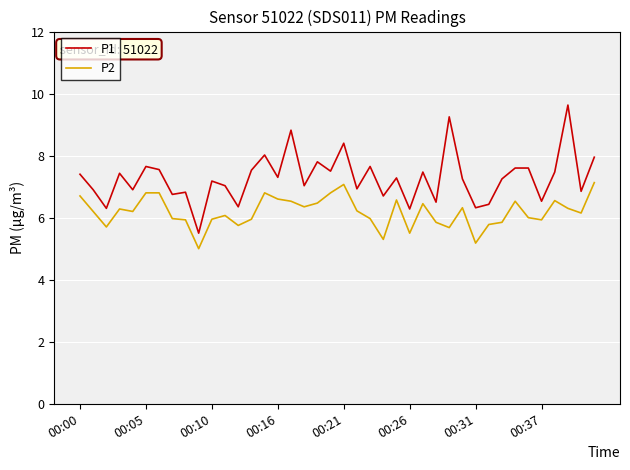

True or false: P1 has more than 2 points higher than both neighbors.

True